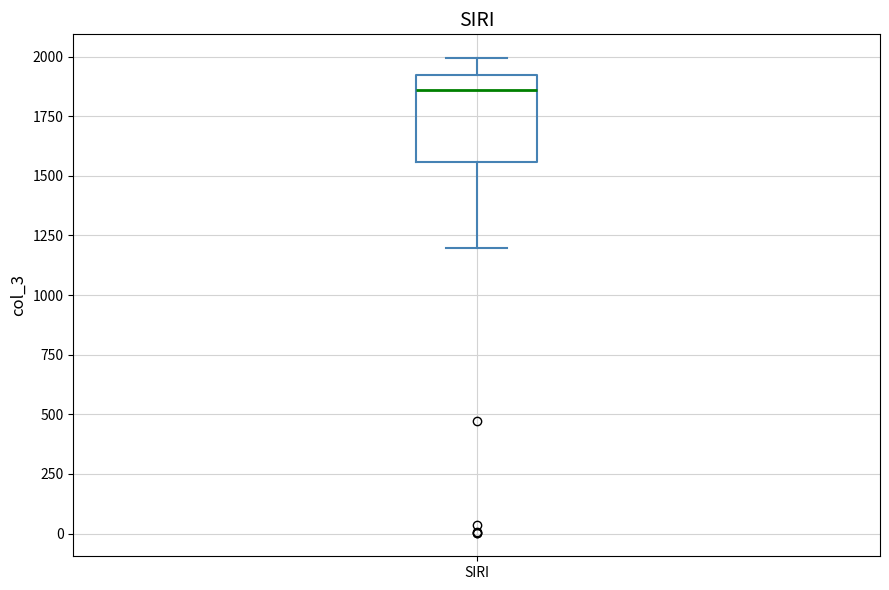

Where is the lower edge of the box for SIRI on the y-axis? The values are not printed on the chart, so give them approximately, as read against the axis.

1550